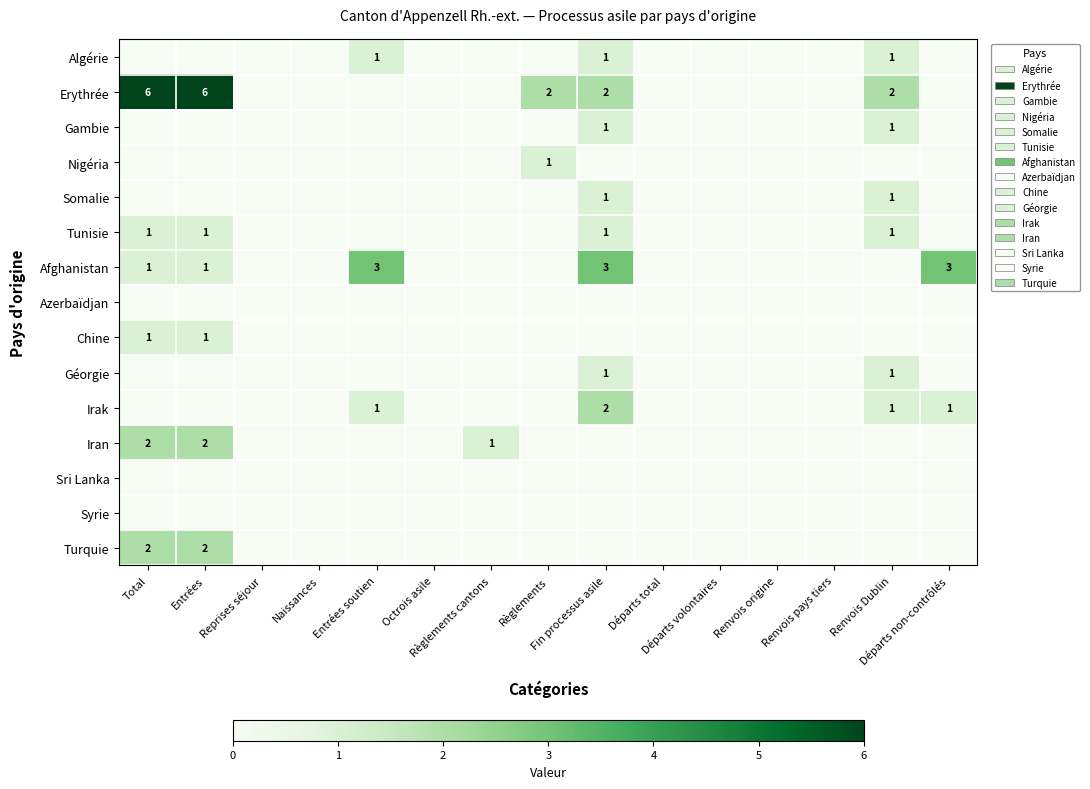

Between Départs total and Départs volontaires, which is larger?

Départs total